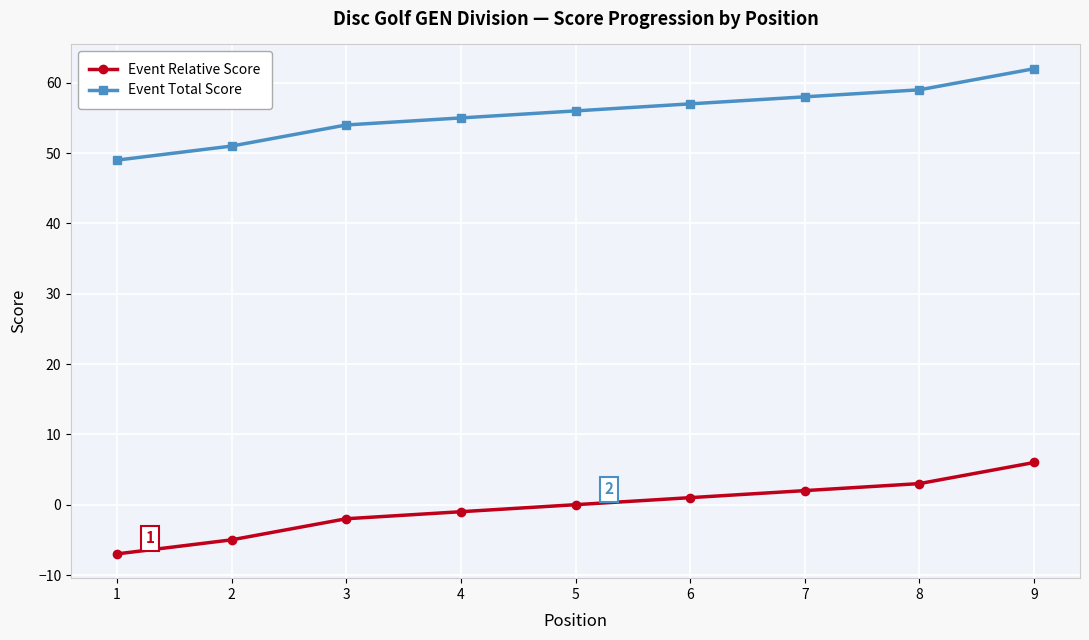

What is the spread (max minus min) of values at 3?

56